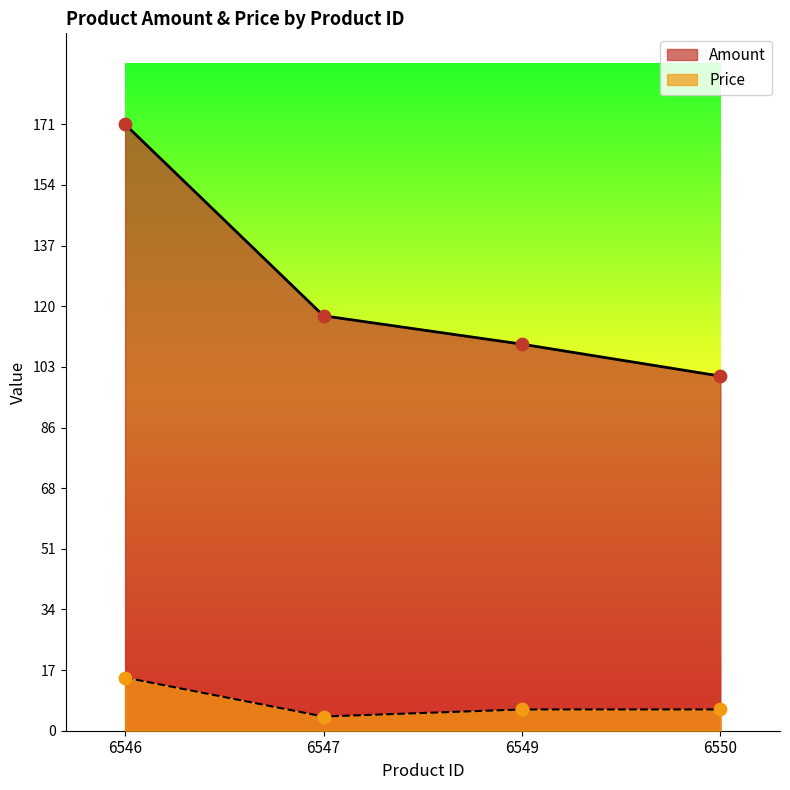

What are all the series names shown in the legend?

Amount, Price